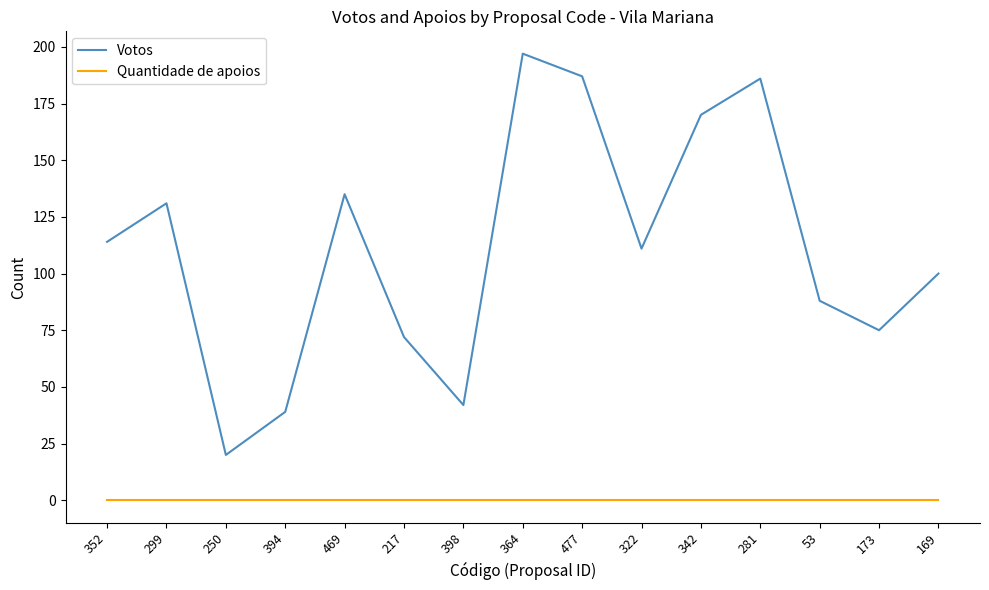

Count the number of data series in this chart.

2